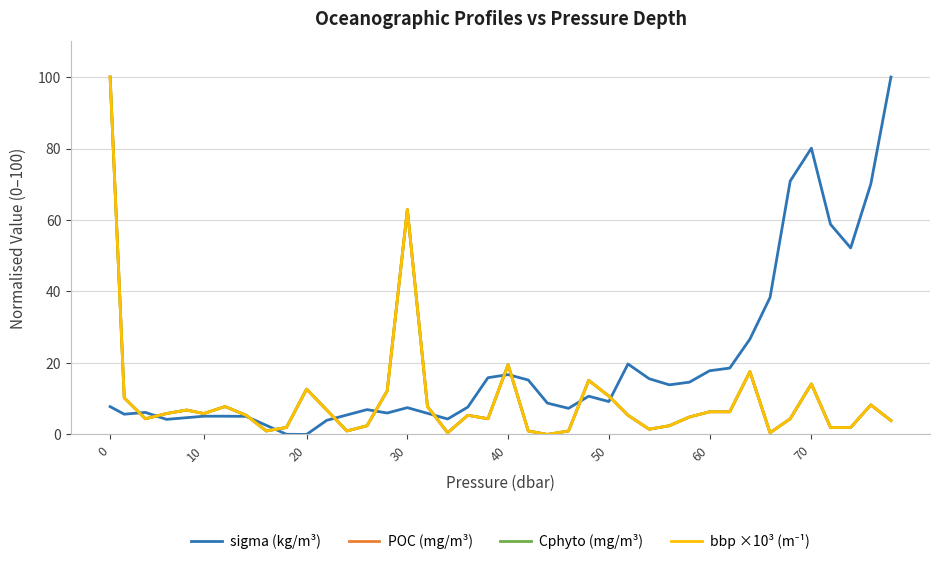

Which series has the largest total across all categories?

sigma (kg/m³)